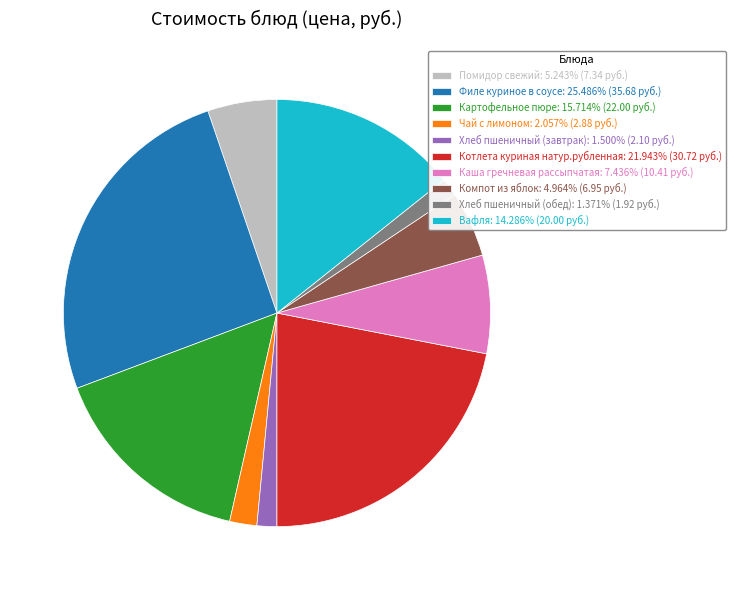

Does Вафля: 14.286% (20.00 руб.) represent more than half of the total?

No